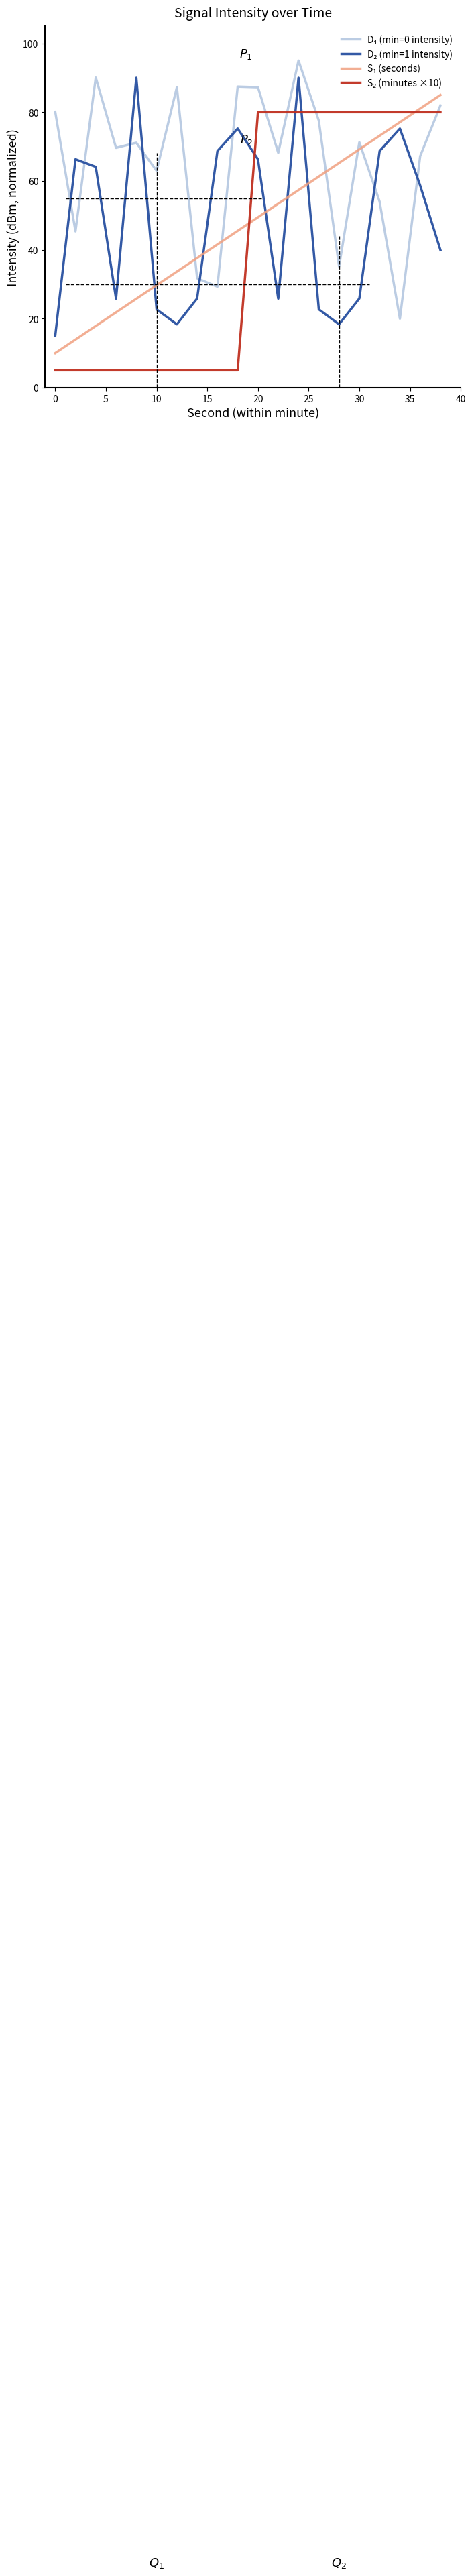

What is the minimum value shown in the chart?

5.0